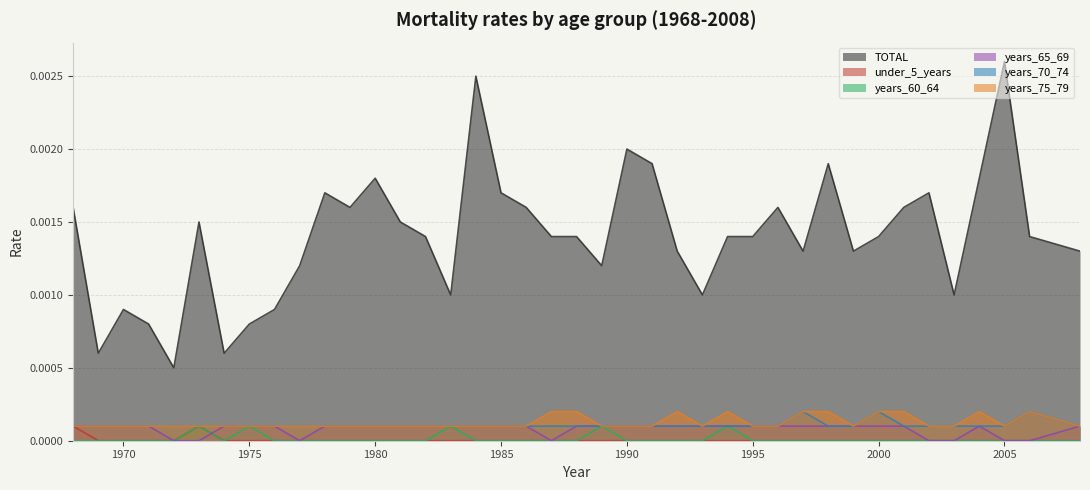

At how many categories does at least one series exceed 0?

40